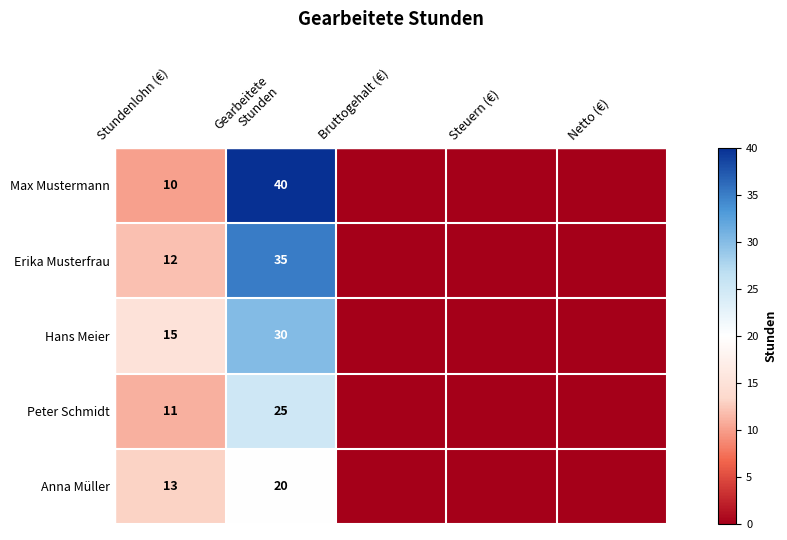

True or false: Max Mustermann has a value of 15 at Stundenlohn (€).

False